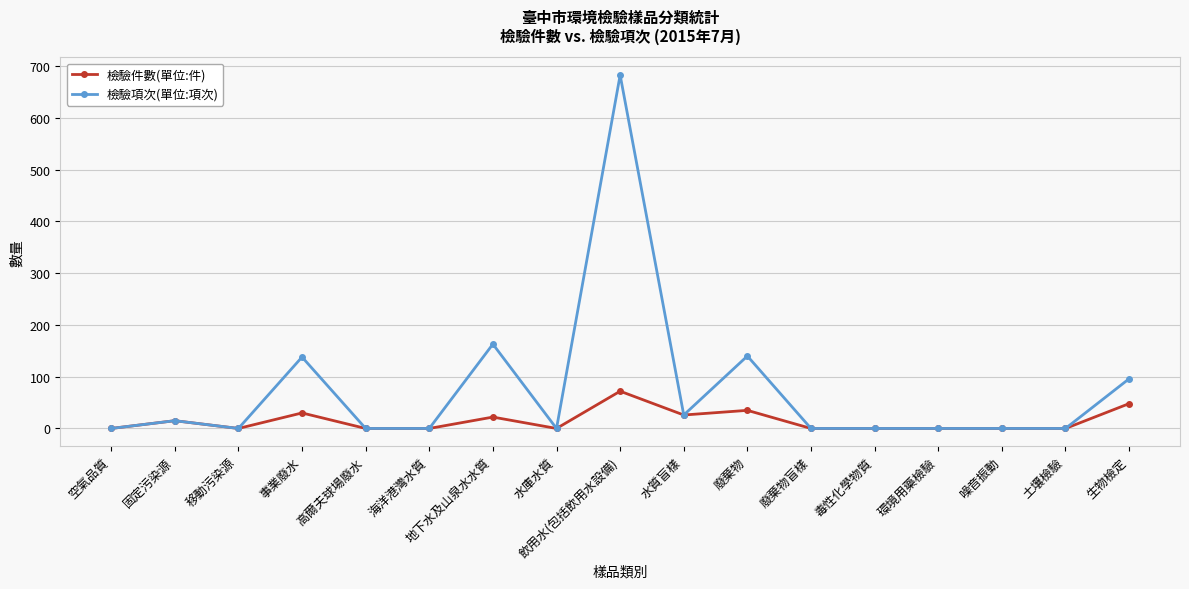

Which series has the widest spread of values?

檢驗項次(單位:項次)